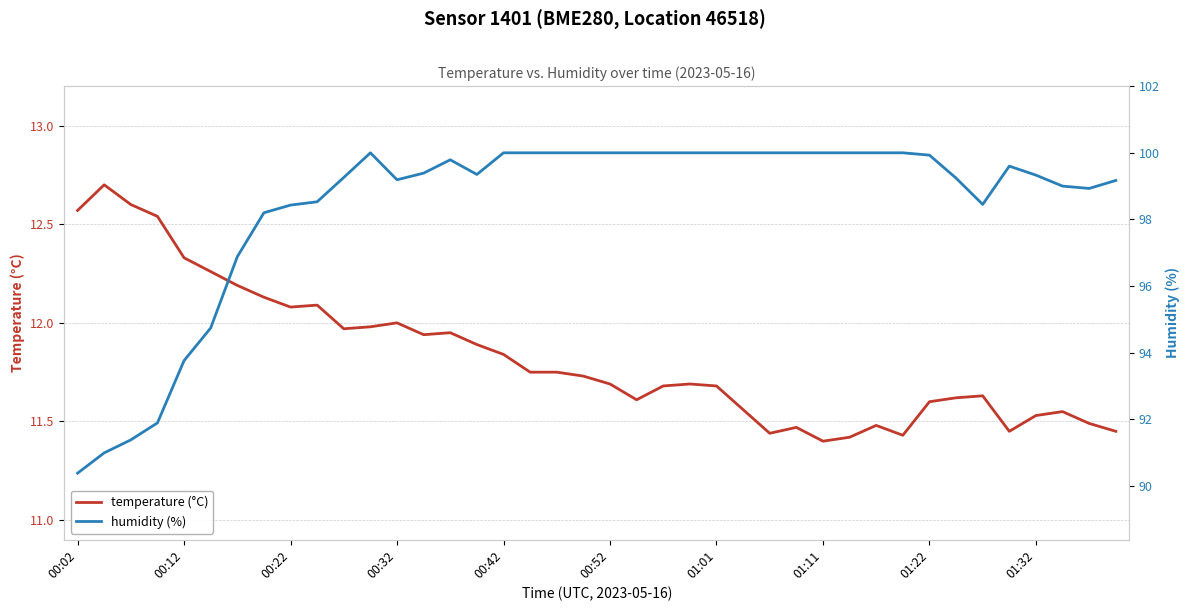

Reading right to left, list all the values displayed in this chart.

temperature: 11.4	11.5	11.6	11.5	11.4	11.6	11.6	11.6	11.4	11.5	11.4	11.4	11.5	11.4	11.6	11.7	11.7	11.7	11.6	11.7	11.7	11.8	11.8	11.8	11.9	11.9	11.9	12.0	12.0	12.0	12.1	12.1	12.1	12.2	12.3	12.3	12.5	12.6	12.7	12.6
humidity: 99.2	98.9	99.0	99.3	99.6	98.5	99.2	99.9	100.0	100.0	100.0	100.0	100.0	100.0	100.0	100.0	100.0	100.0	100.0	100.0	100.0	100.0	100.0	100.0	99.3	99.8	99.4	99.2	100.0	99.3	98.5	98.4	98.2	96.9	94.7	93.8	91.9	91.4	91.0	90.4